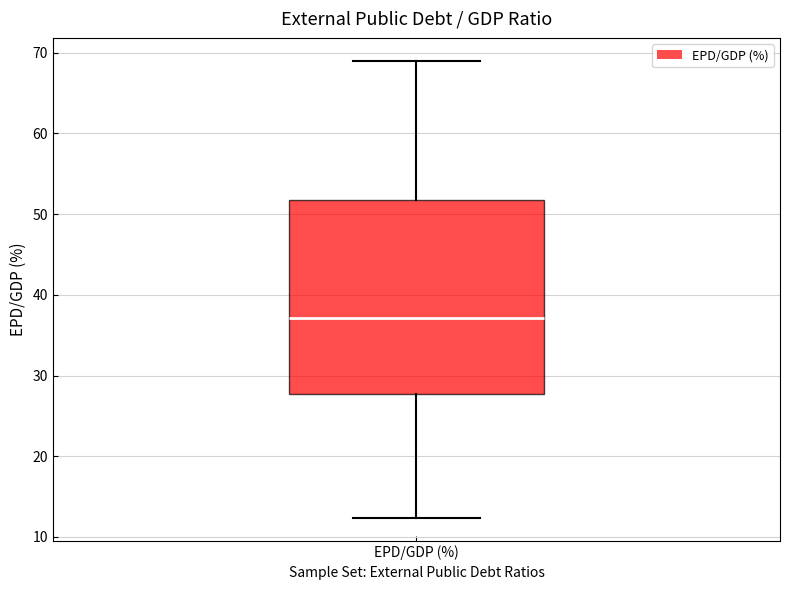

Transcribe this box plot: give where the median line is, the range the box spans, and where the two whiskers end, as read against the y-axis. The values are not printed on the chart, so give them approximately, as read against the axis.

median 37, box 28 to 52, whiskers 12 to 69